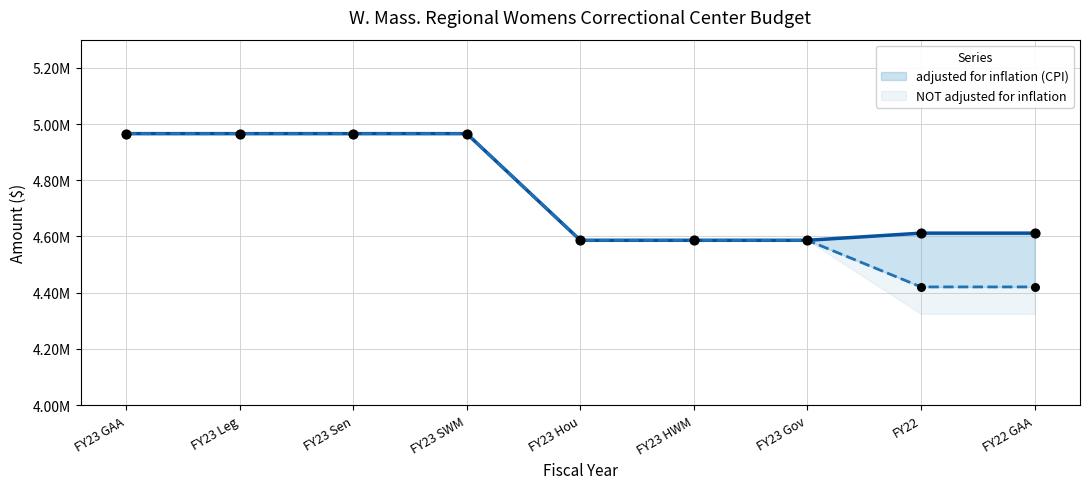

Which series contains the highest Y value?

adjusted for inflation (CPI)